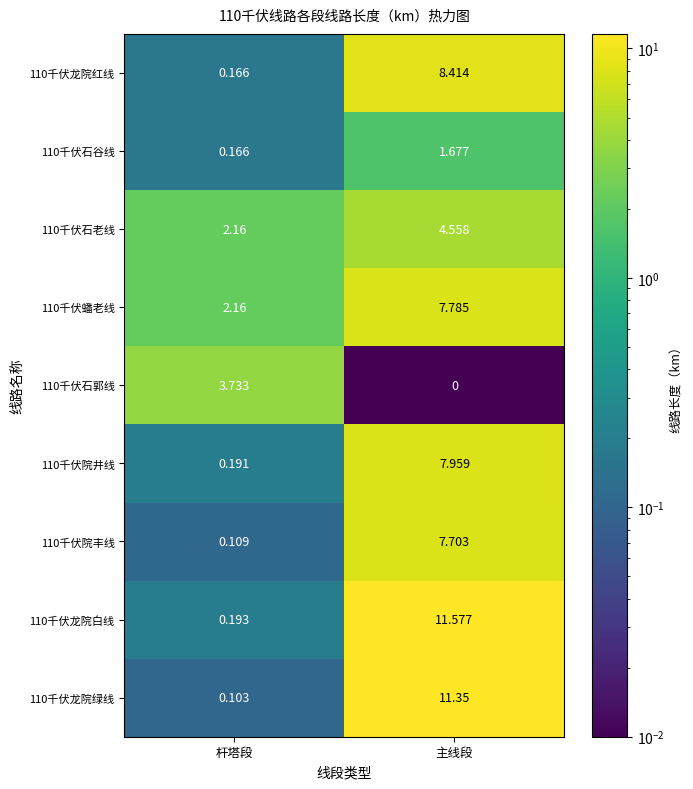

Where is 110千伏龙院红线 nearest to the value 4?

杆塔段